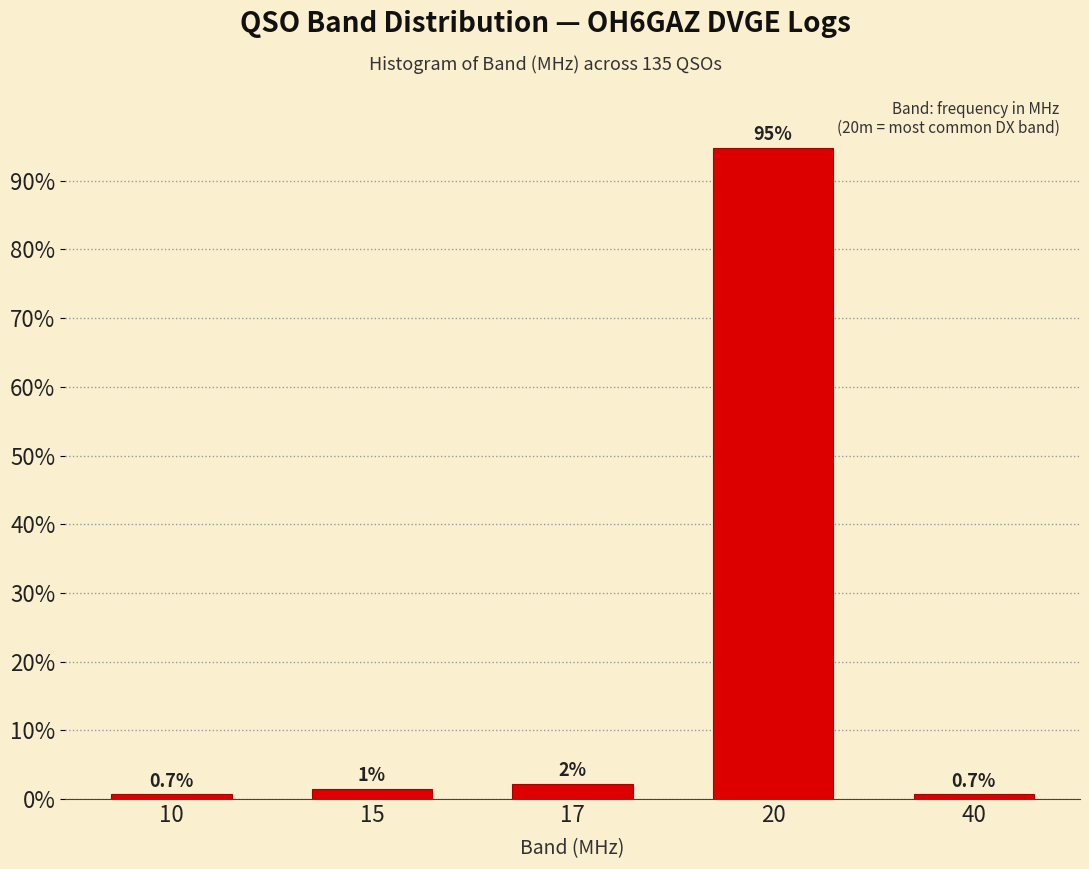

Between 17 and 10, which is larger?

17